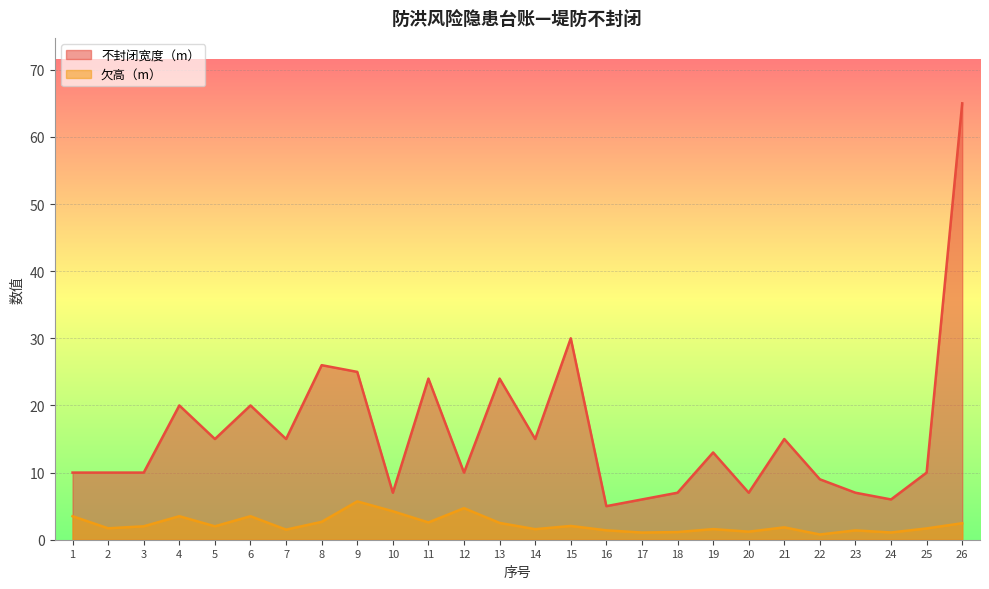

What is the value of the 欠高（m） point at the 11th from the left?

2.6